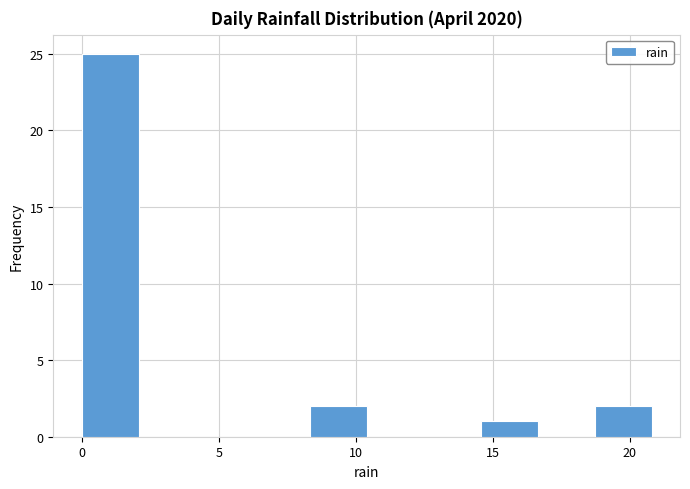

What is the height of the bar covering 8.5 to 10.5 on the x-axis? Neither the bar edges nor the heights are printed on the chart, so give them approximately, as read against the axes.

2